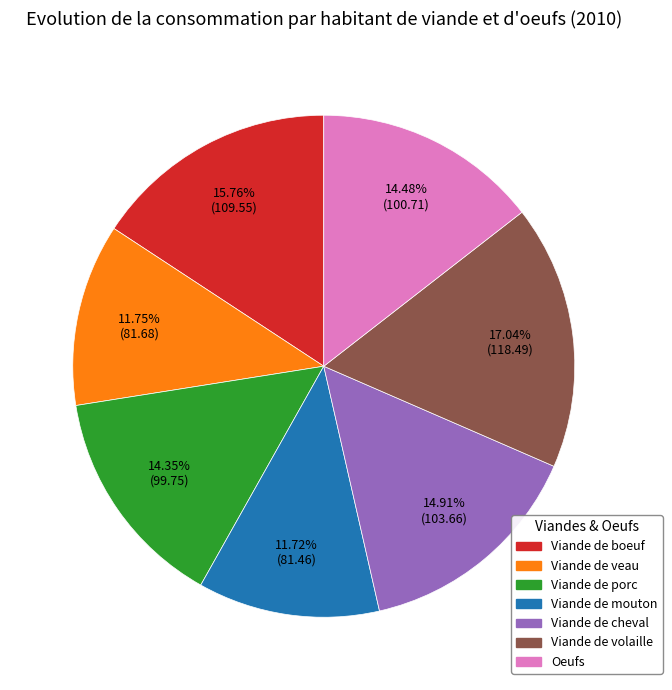

True or false: Viande de cheval accounts for 15% of the total.

True